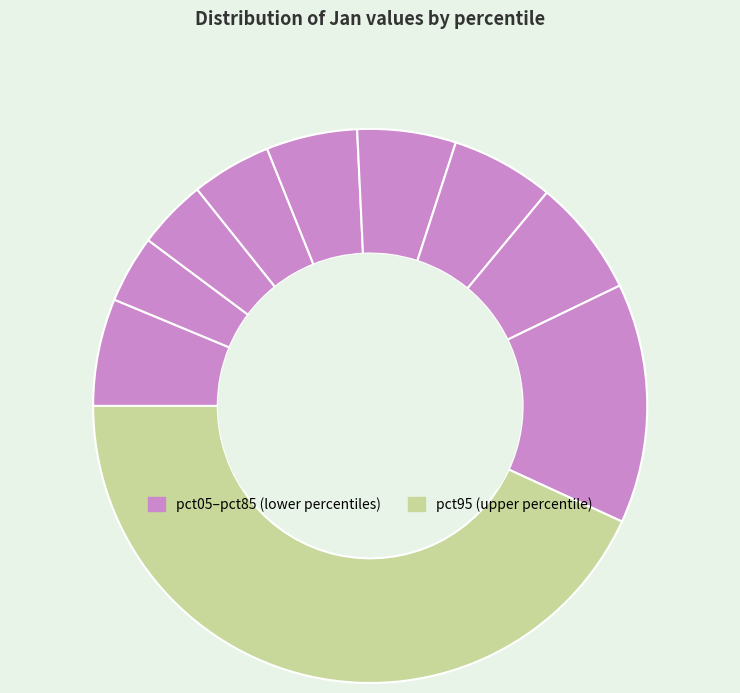

Which slice is the smallest?

pct15